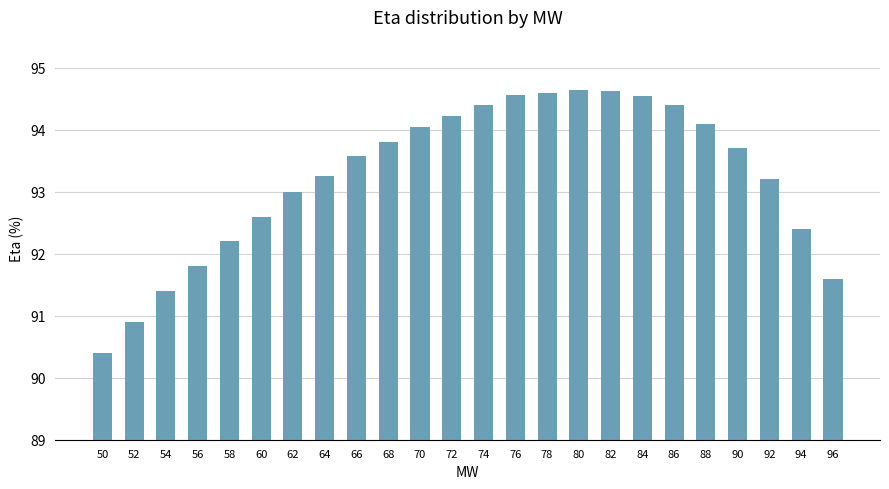

What is the value of the 1st bar from the left?

90.4